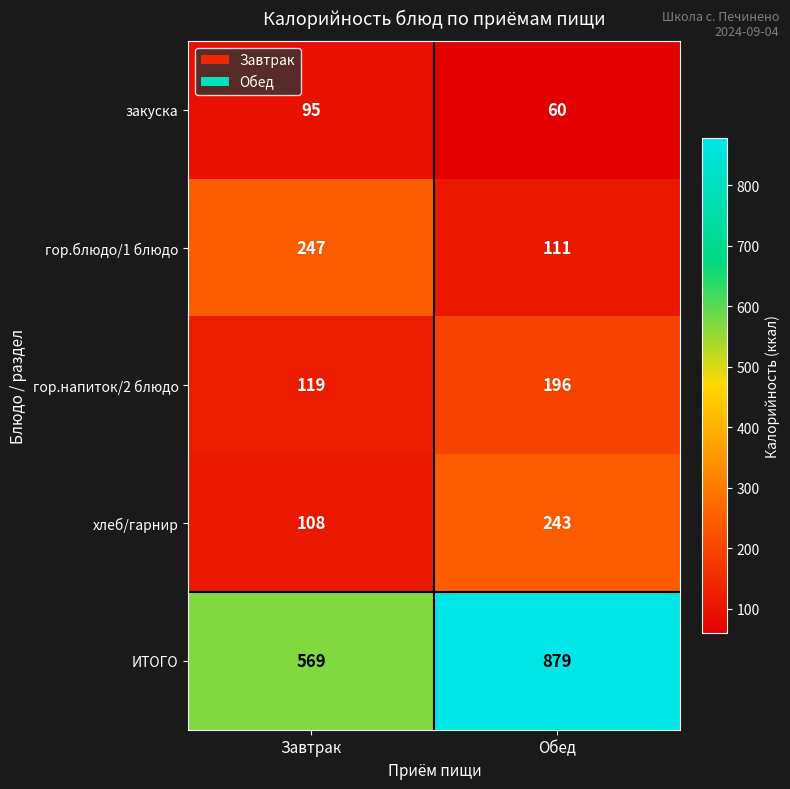

Where is закуска nearest to the value 77?

Обед